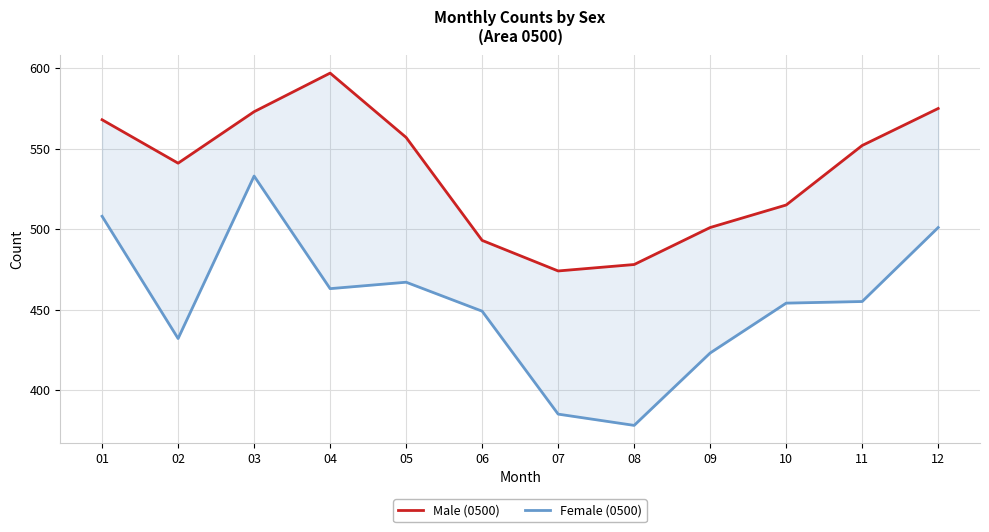

Which series has the largest range (max minus min)?

Female (0500)